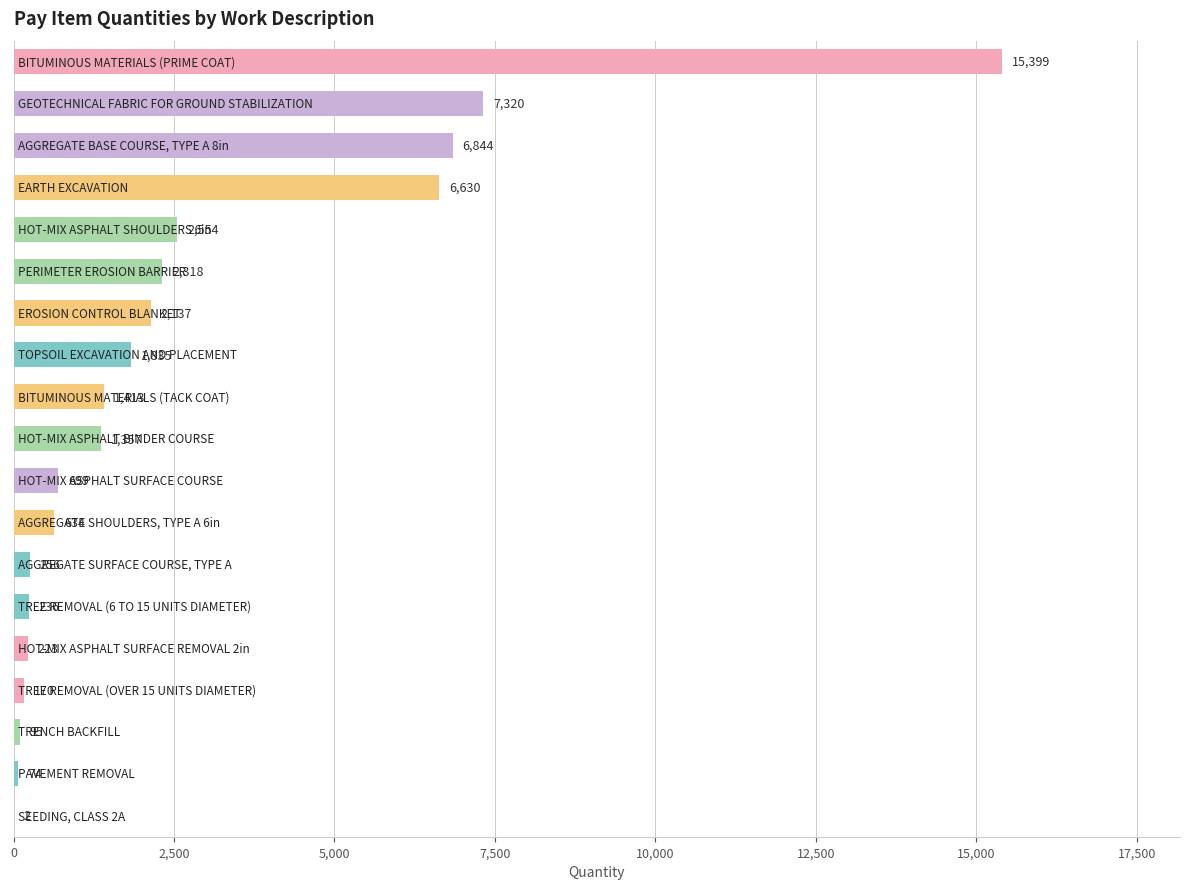

What is the sum of all values?

50196